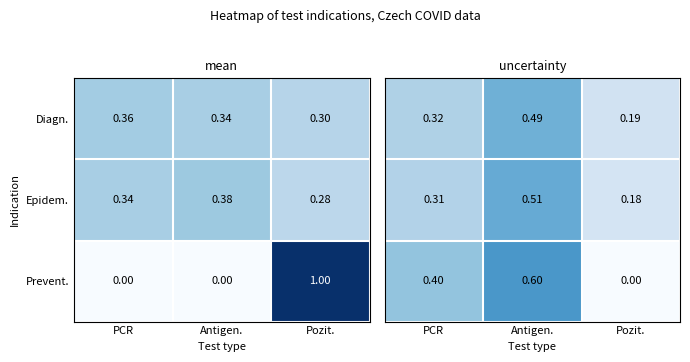

Is the value of Diagn. at Antigen. greater than the value of Epidem. at Antigen.?

No